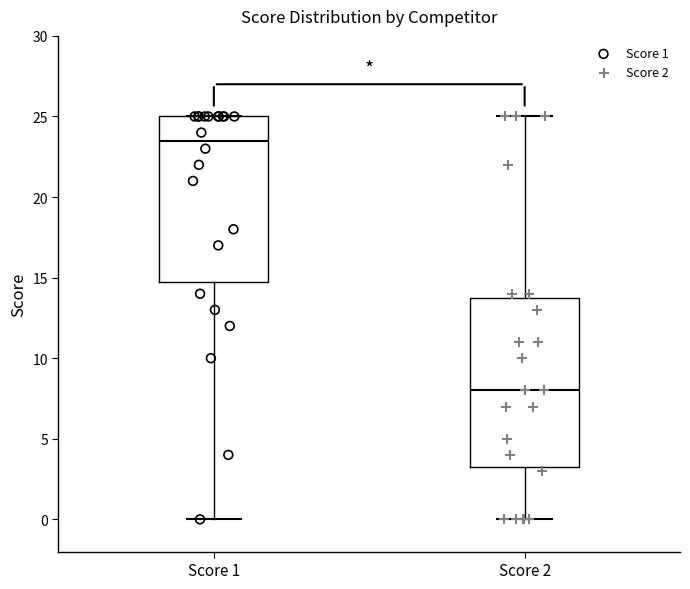

Where is the lower edge of the box for Score 2 on the y-axis? The values are not printed on the chart, so give them approximately, as read against the axis.

3.5